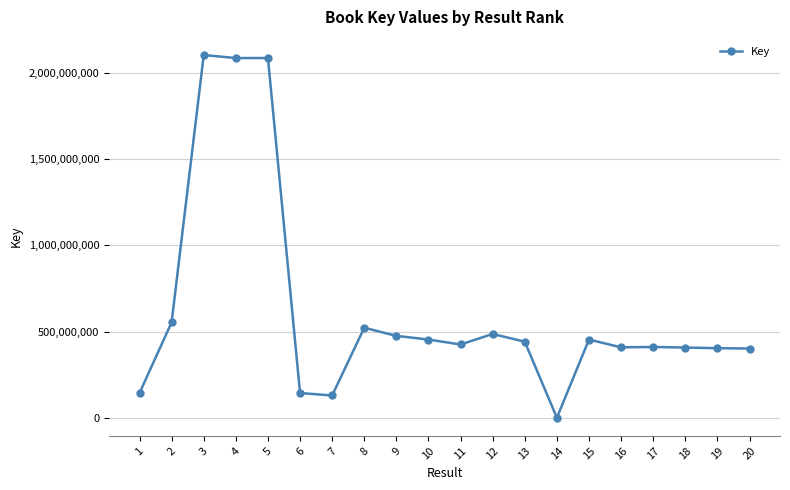

What is the greatest value displayed?

2102321388